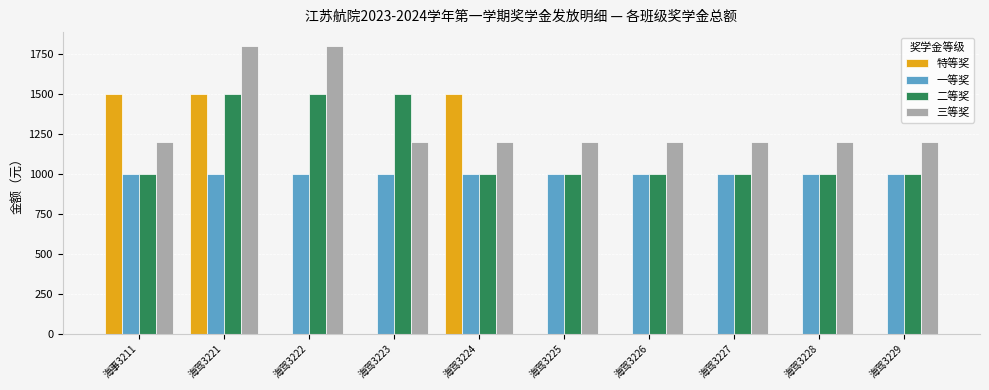

Which series has the largest total across all categories?

三等奖